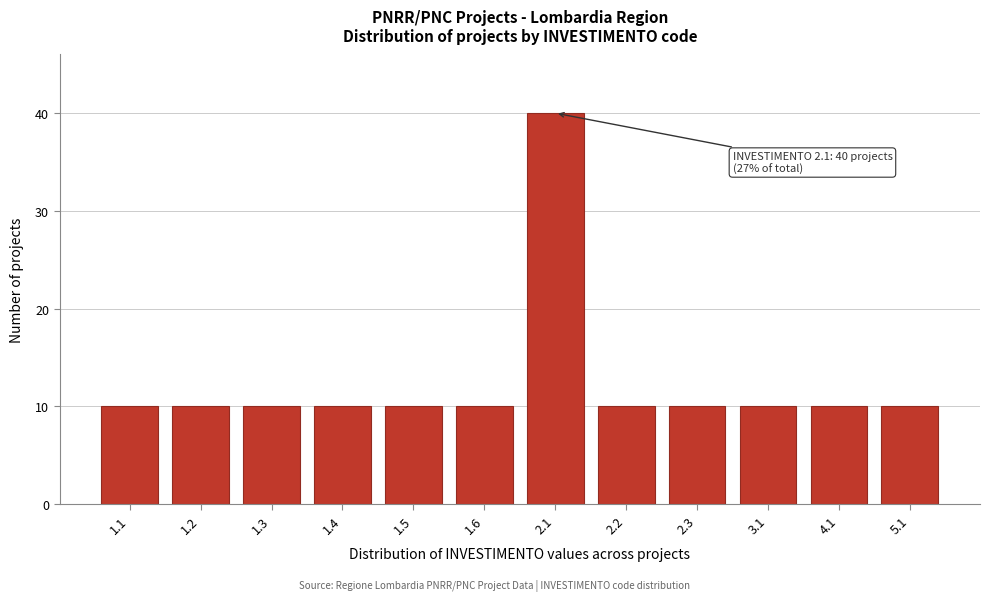

Reading left to right, list all the values displayed in this chart.

1.1=10	1.2=10	1.3=10	1.4=10	1.5=10	1.6=10	2.1=40	2.2=10	2.3=10	3.1=10	4.1=10	5.1=10